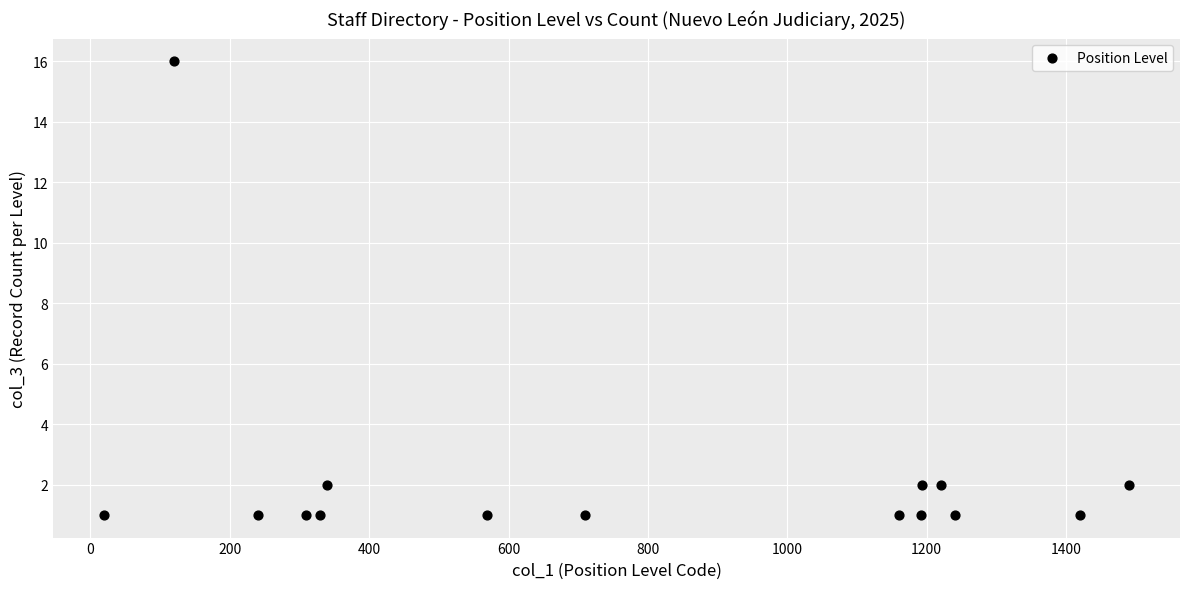

What is the range of Y values (max minus min)?

15